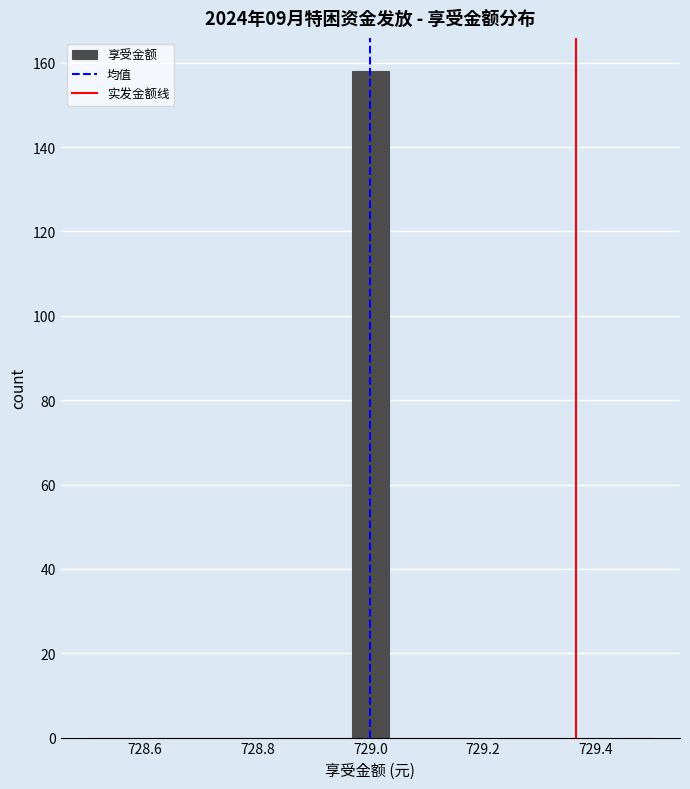

Read against the x-axis, roughly where is the centre of the tallest bar?

729.00